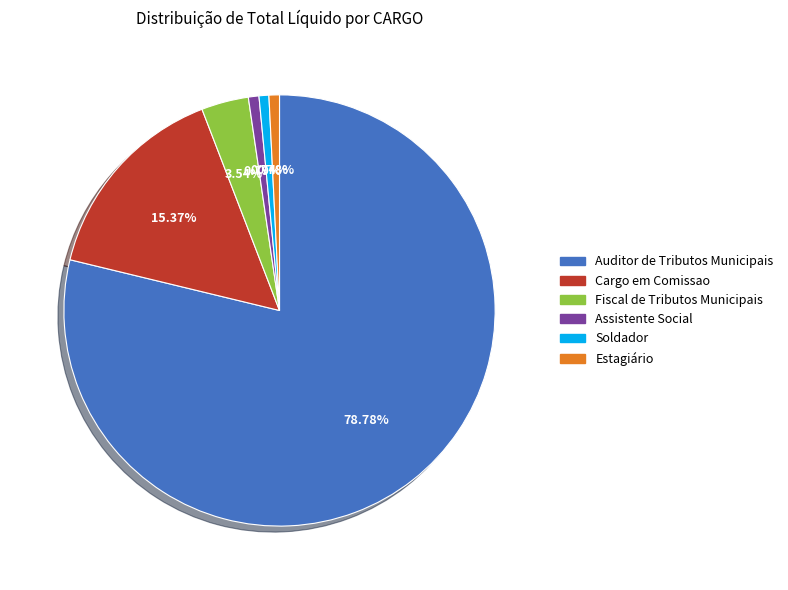

What percentage do Cargo em Comissao and Assistente Social together represent?

16.2%